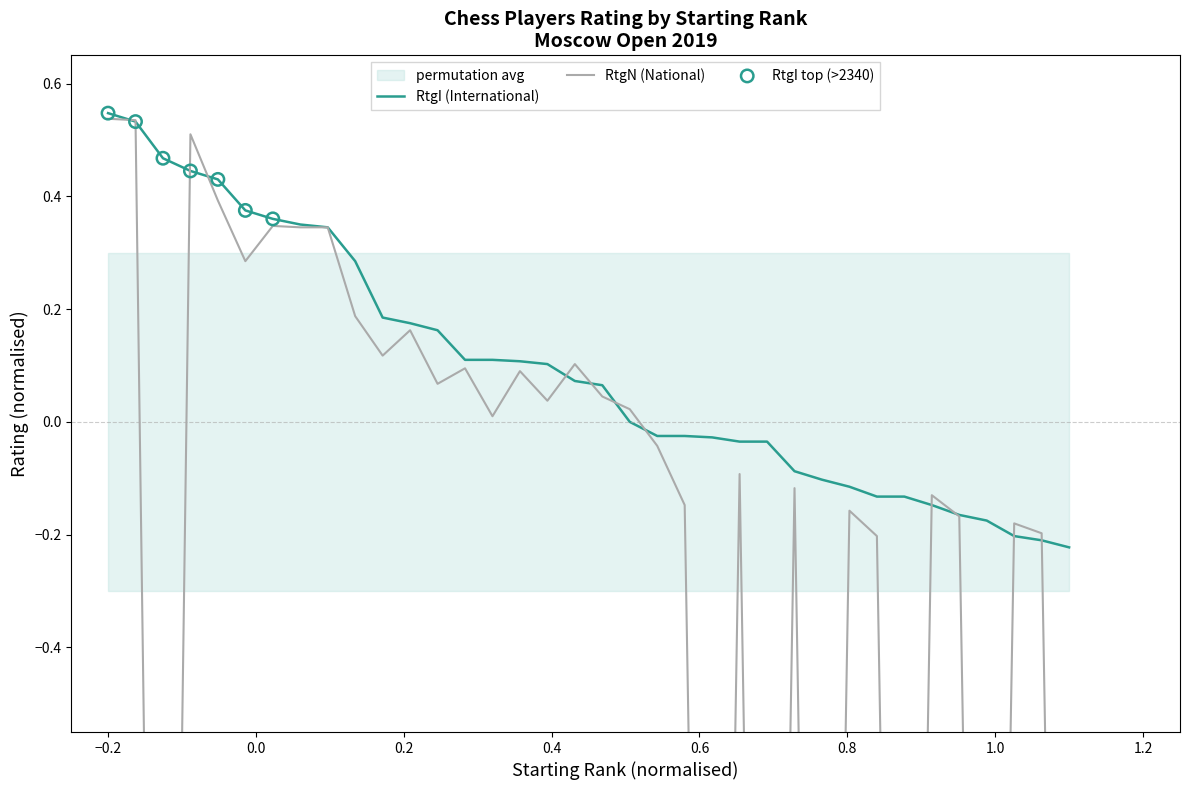

Is the value of RtgI (International) at 18 greater than the value of RtgN (National) at 13?

Yes